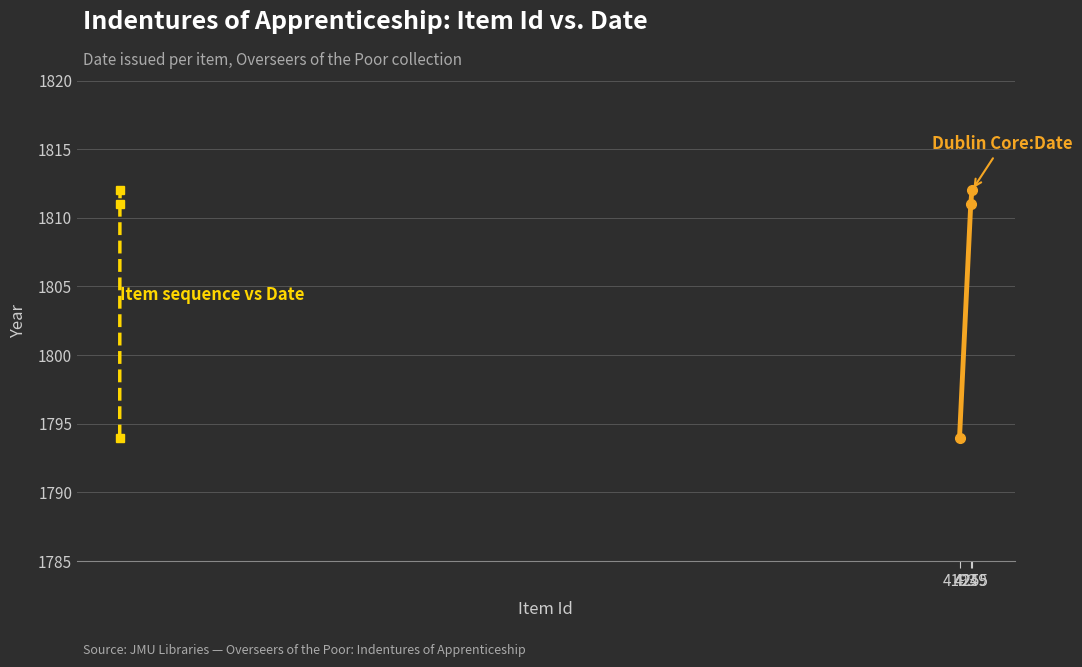

At which label does Item sequence vs Date first exceed 1811?

4255